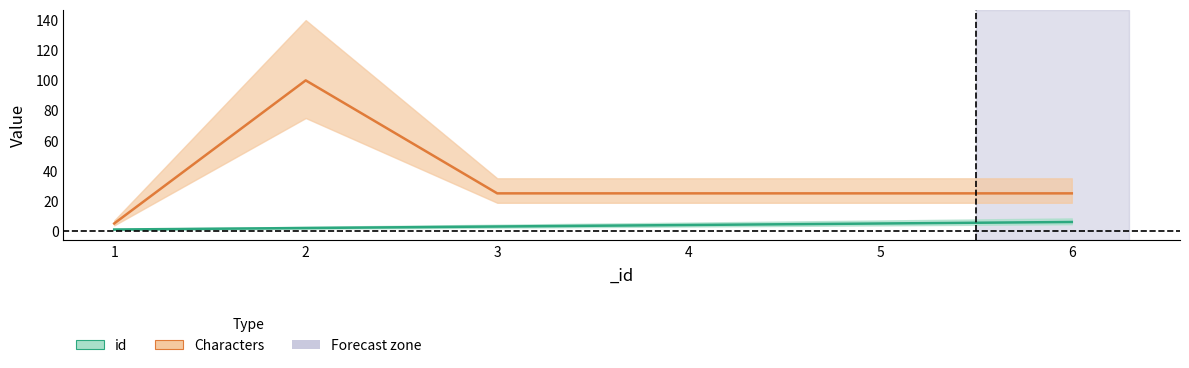

Reading left to right, what are all the values shown in this chart?

id: 1	2	3	4	5	6
Characters: 5	100	25	25	25	25